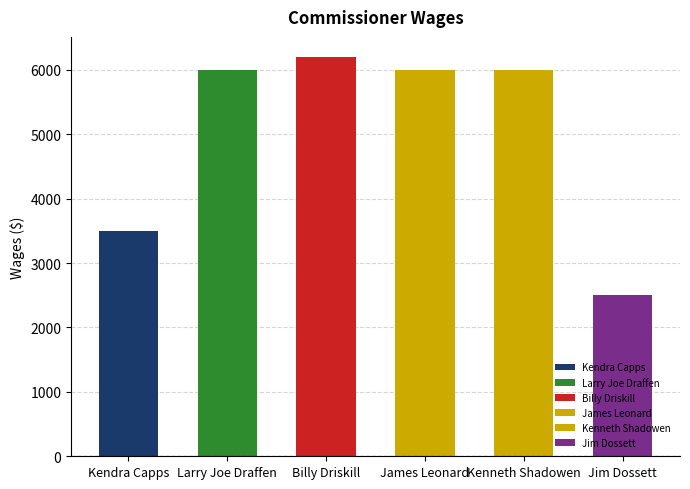

Which label corresponds to the smallest value in the chart?

Jim Dossett